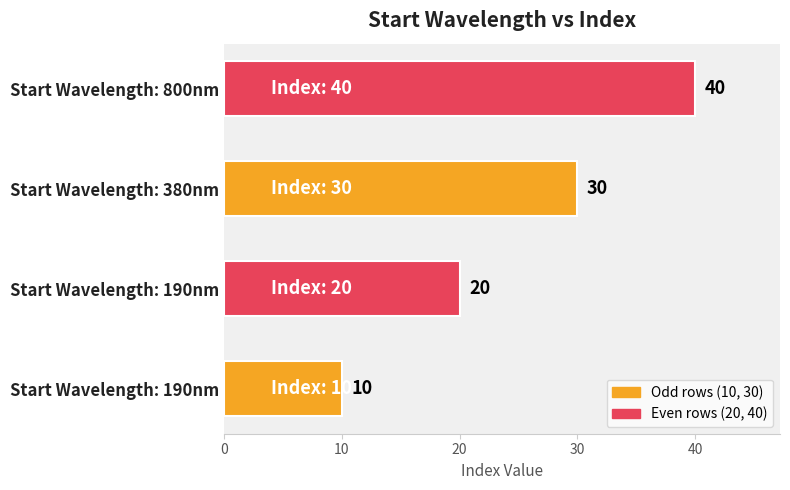

Are the bars horizontal?

Yes